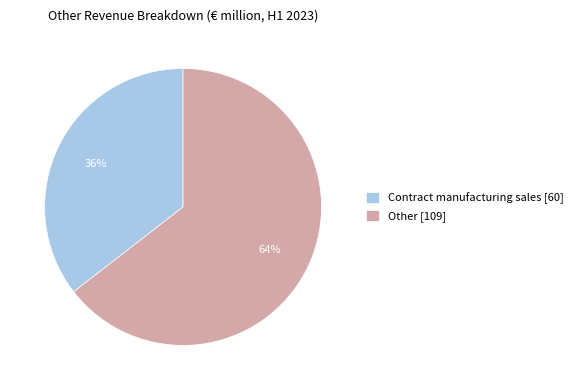

The Other slice represents 70% of the pie. True or false?

False